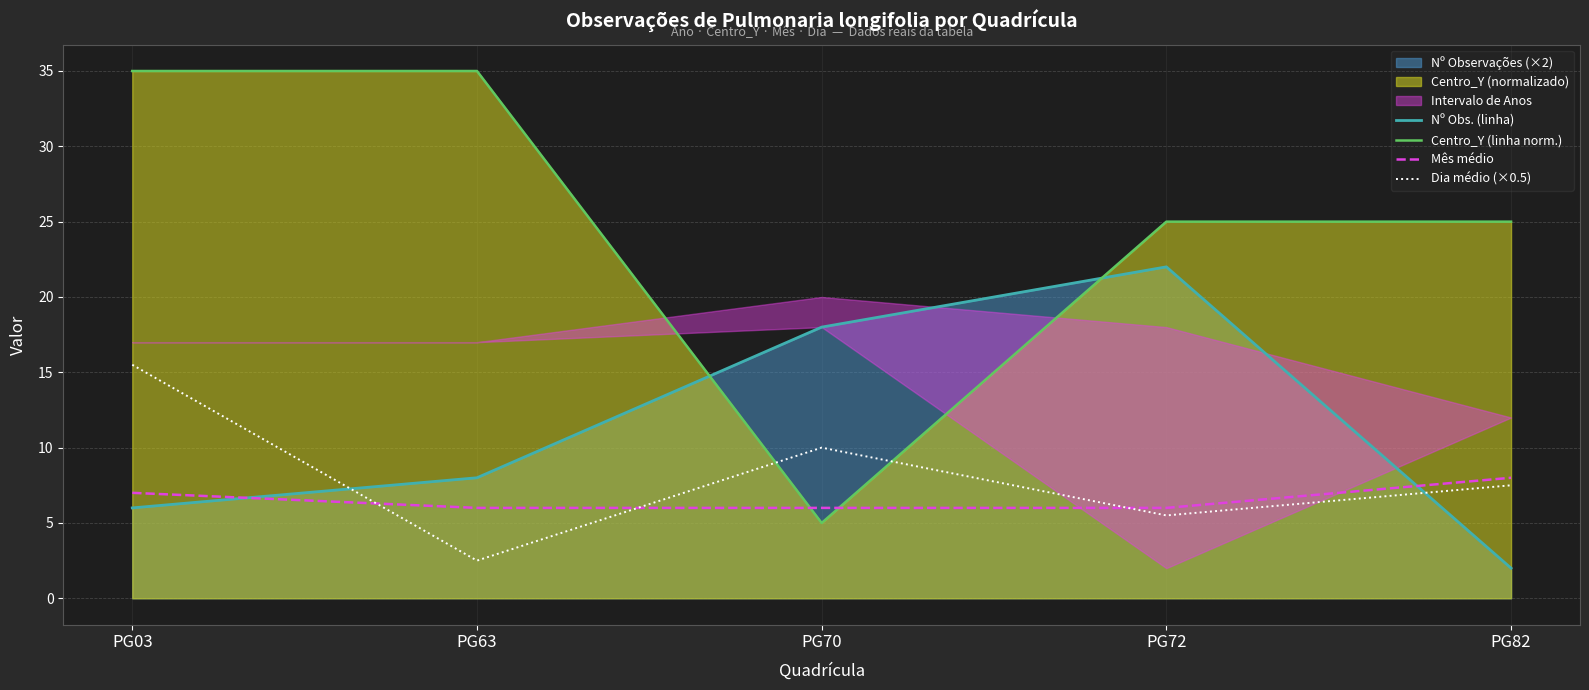

What is the greatest value displayed?

35.0